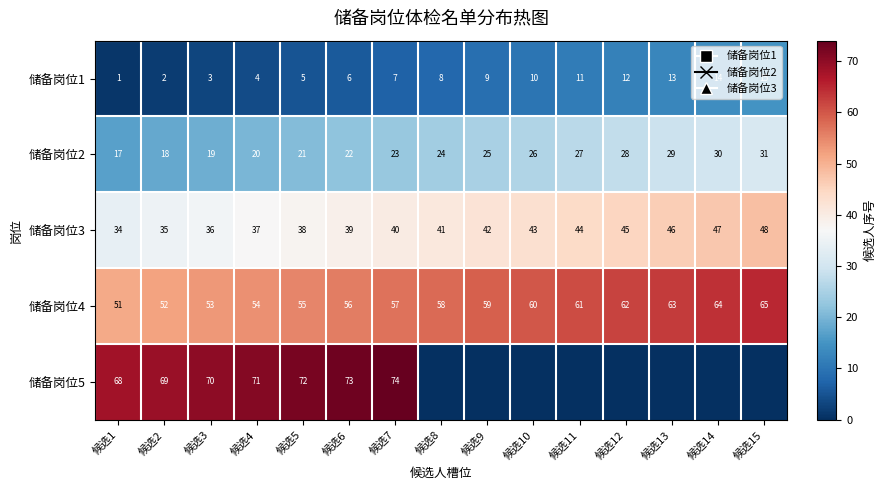

Is the value of 储备岗位4 at 候选10 greater than the value of 储备岗位1 at 候选5?

Yes